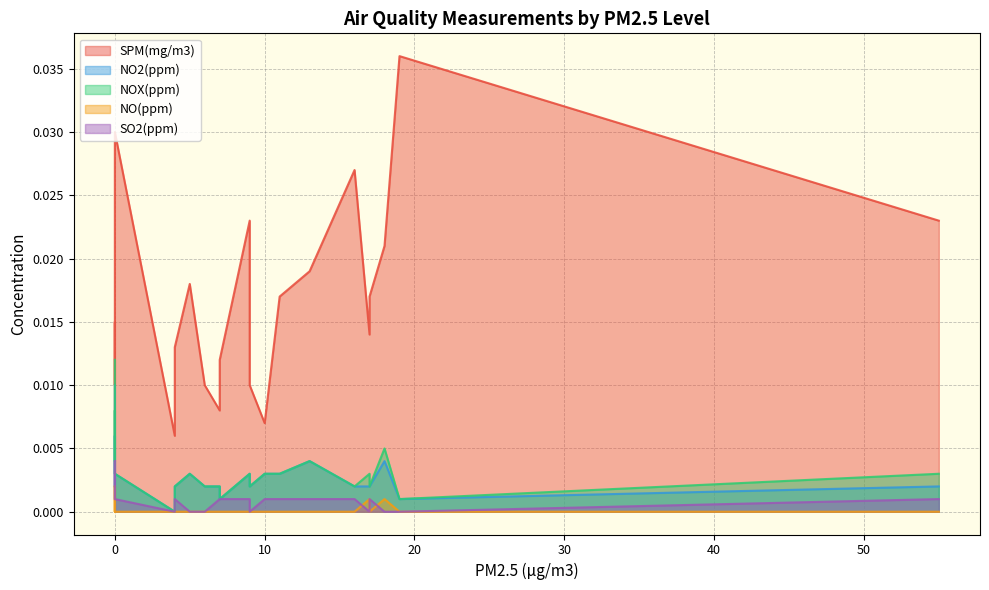

Does the chart display data point markers on the line(s)?

No